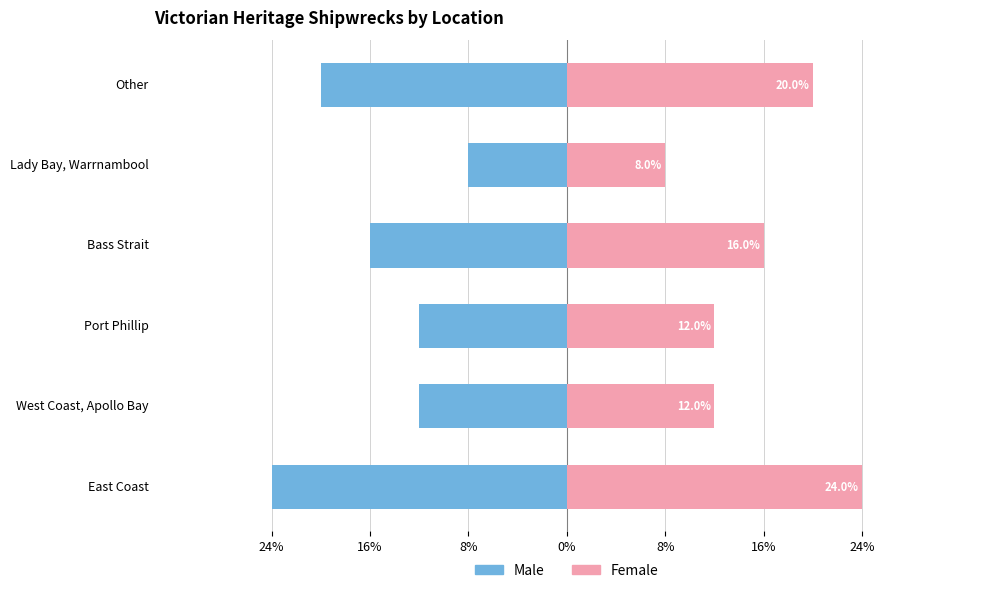

What is the highest value of the Female series?

24